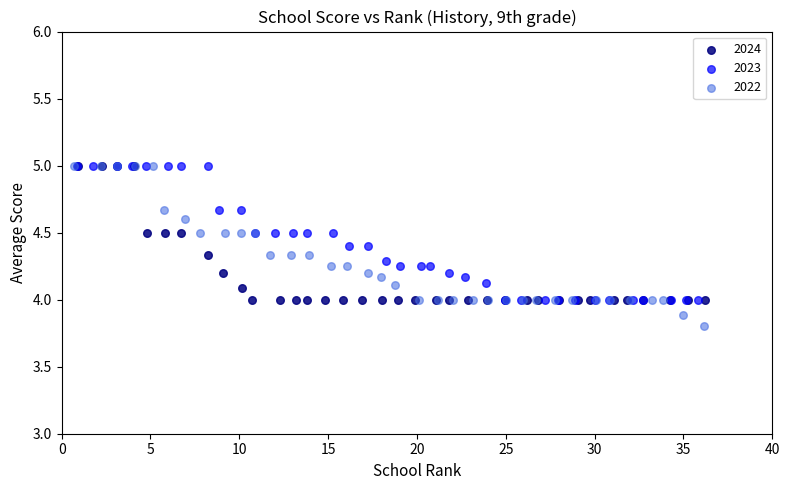

Which series contains the lowest Y value?

2022